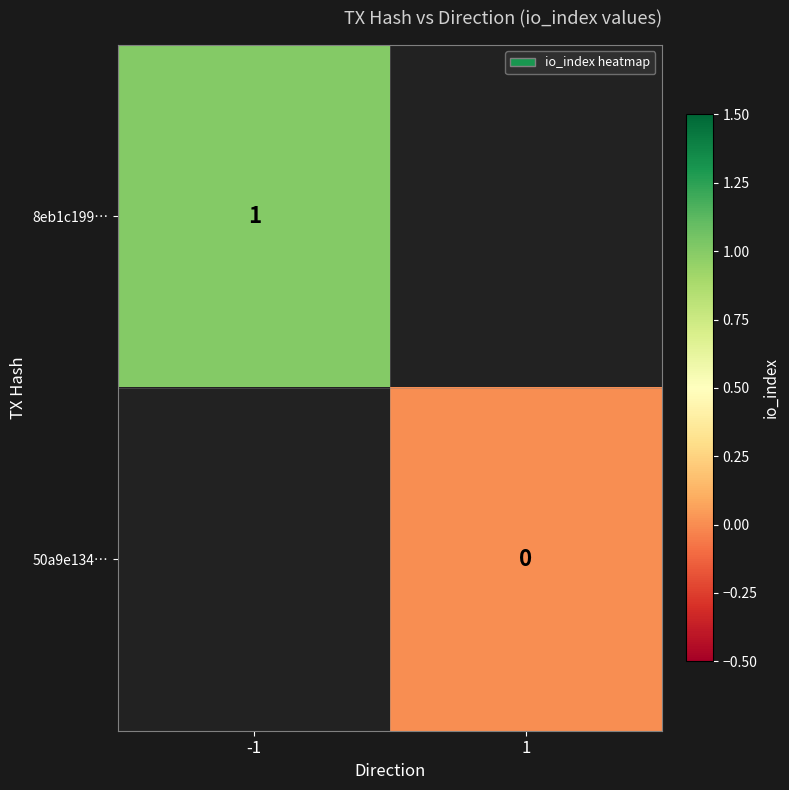

How many series are shown in this chart?

2